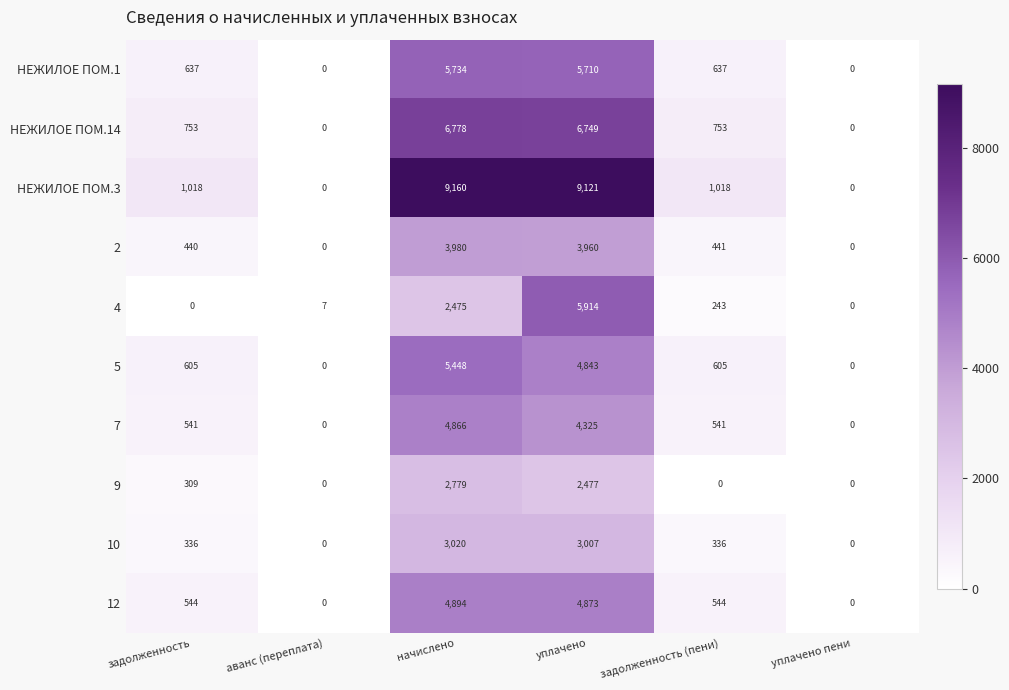

True or false: НЕЖИЛОЕ ПОМ.3 has a value of 1018 at задолженность (пени).

True